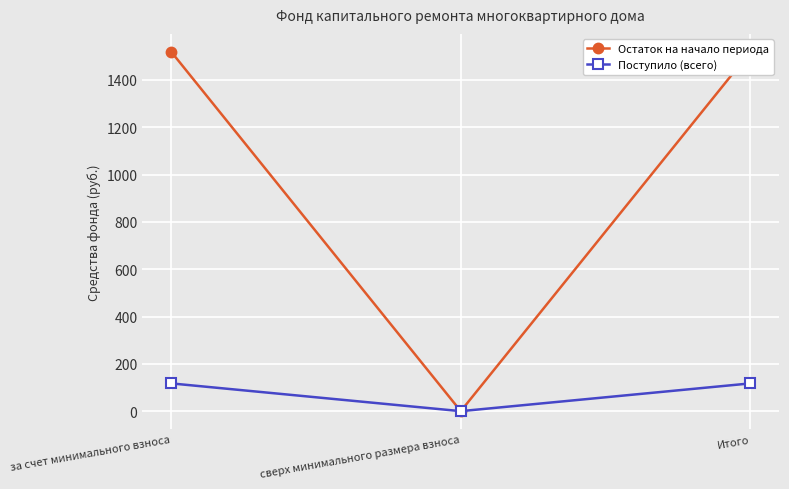

How many lines are shown in the chart?

2